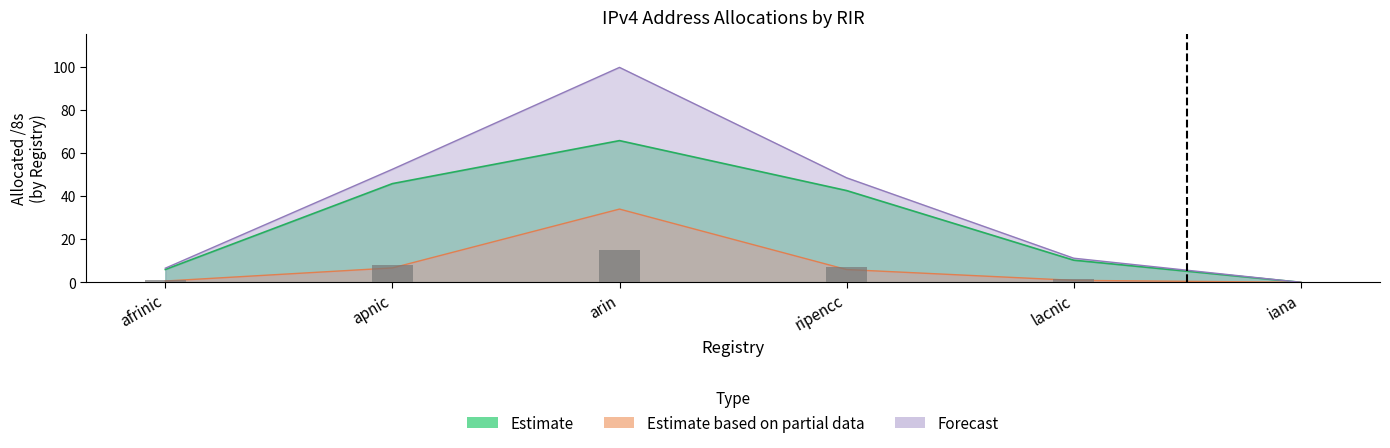

Count the number of categories in the chart.

6